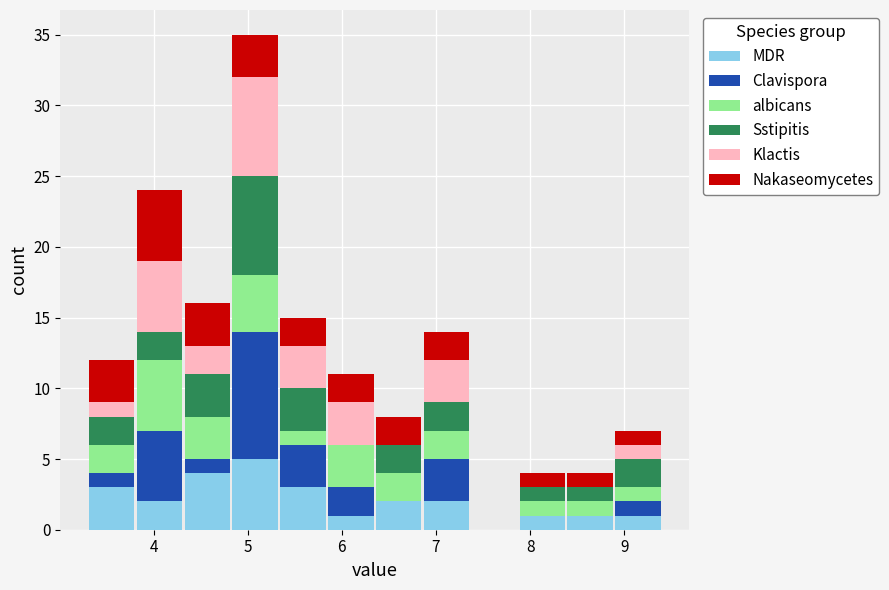

Reading left to right, list every stacked bar in this chart as the range it spans on the x-axis followed by its total height. Neither the bar edges nor the heights are printed on the chart, so give them approximately, as read against the axes.

3.3 to 3.8: 12
3.8 to 4.3: 24
4.3 to 4.8: 16
4.8 to 5.3: 35
5.3 to 5.8: 15
5.8 to 6.4: 11
6.4 to 6.9: 8
6.9 to 7.4: 14
7.4 to 7.9: 0
7.9 to 8.4: 4
8.4 to 8.9: 4
8.9 to 9.4: 7